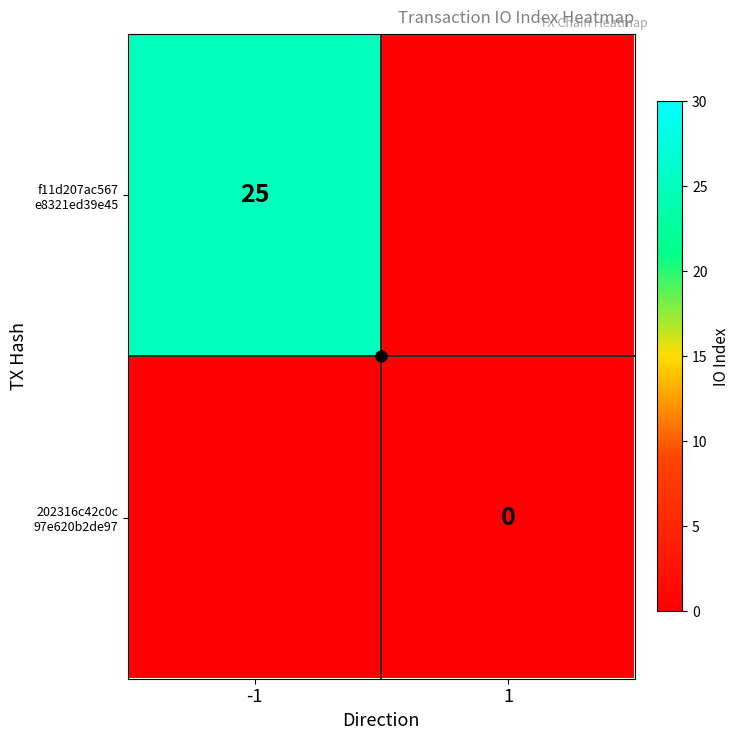

True or false: f11d207ac567 e8321ed39e45 has a value of 40.2 at -1.

False